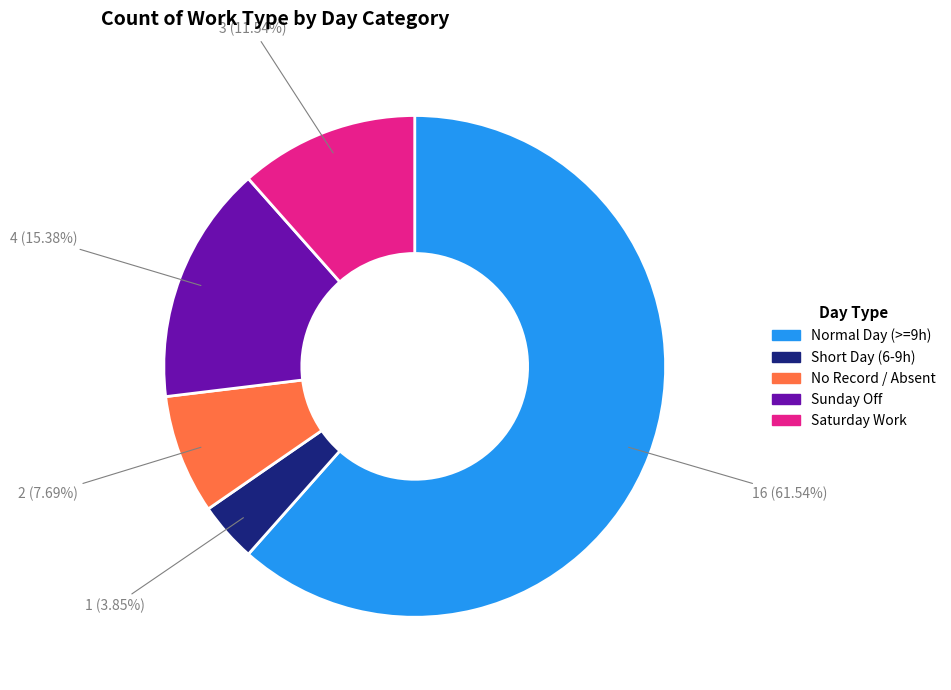

Does any single category account for the majority?

Yes